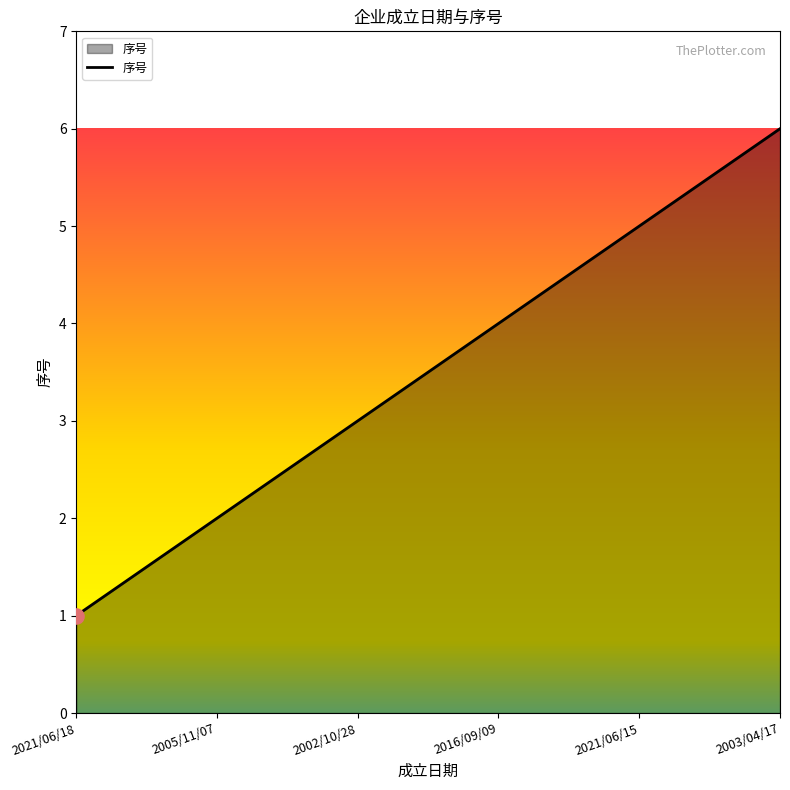

What is the ratio of the value at 2016/09/09 to the value at 2003/04/17?

0.7